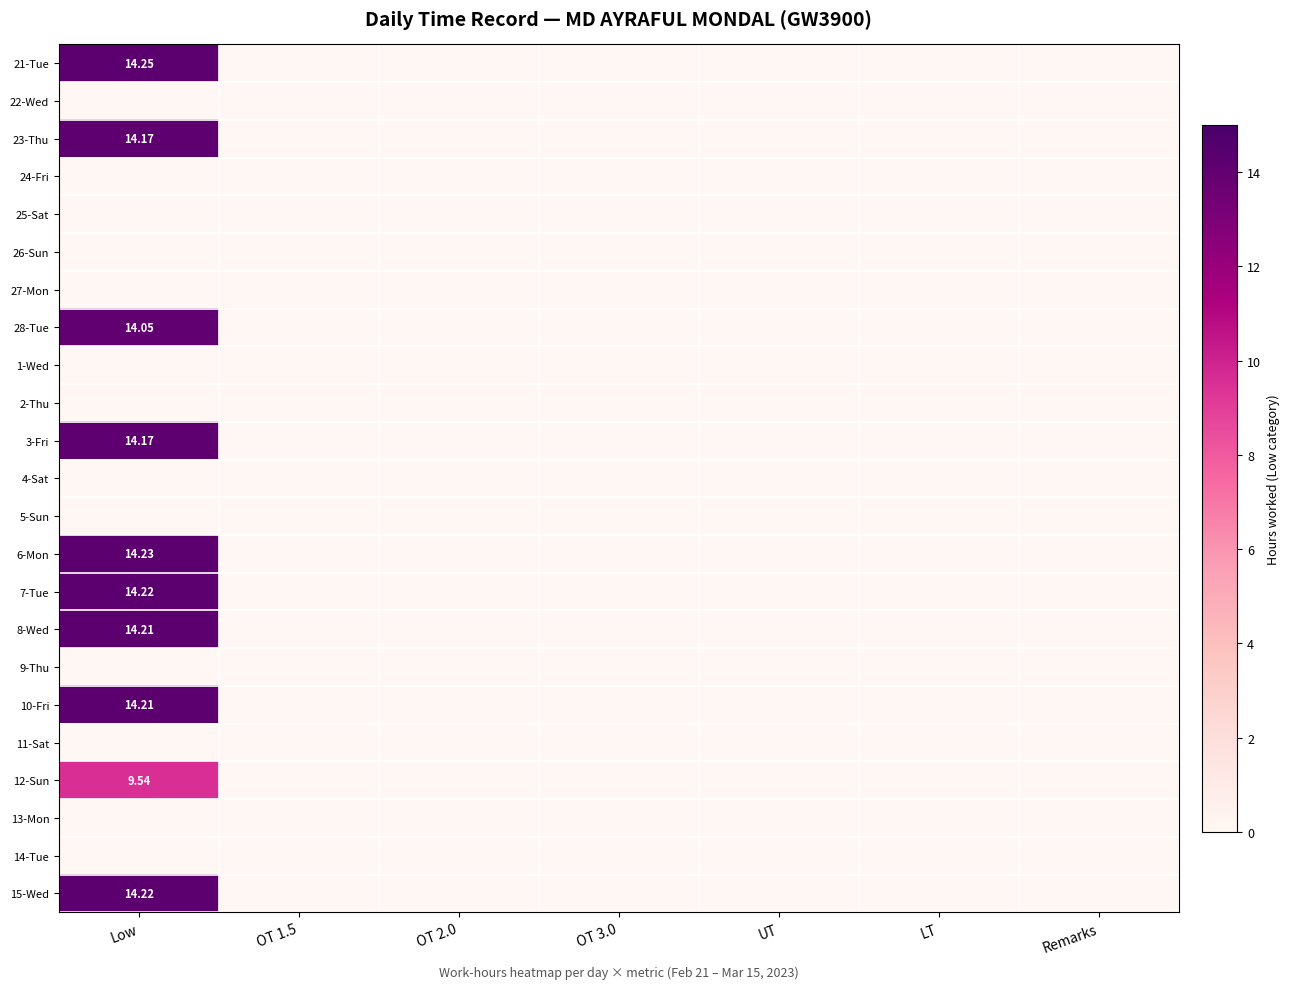

How many data points in 7-Tue are above 0?

1